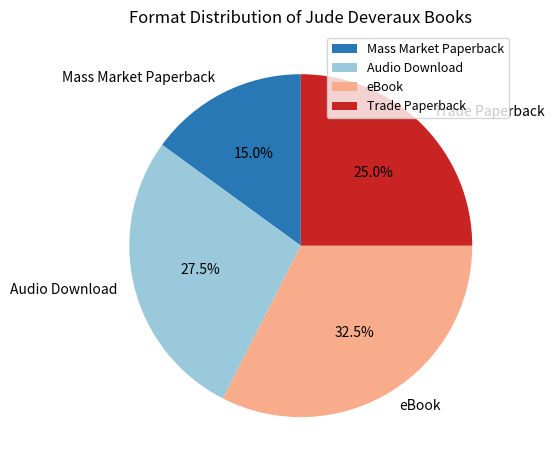

Does any single category account for the majority?

No